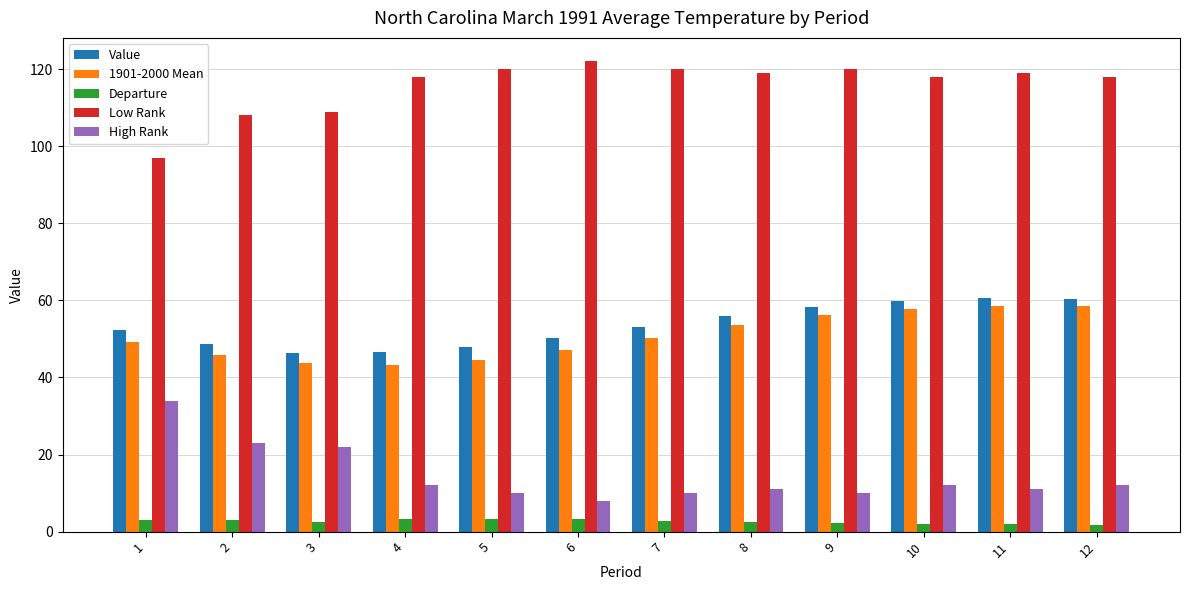

What is the maximum value for Value?

60.5